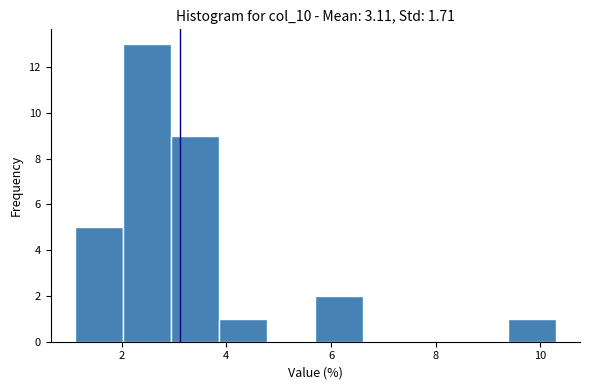

Reading left to right, list every bar in this chart as the range it spans on the x-axis followed by its height. Neither the bar edges nor the heights are printed on the chart, so give them approximately, as read against the axes.

1.10 to 2.02: 5
2.02 to 2.94: 13
2.94 to 3.86: 9
3.86 to 4.78: 1
4.78 to 5.70: 0
5.70 to 6.62: 2
6.62 to 7.54: 0
7.54 to 8.46: 0
8.46 to 9.38: 0
9.38 to 10.30: 1